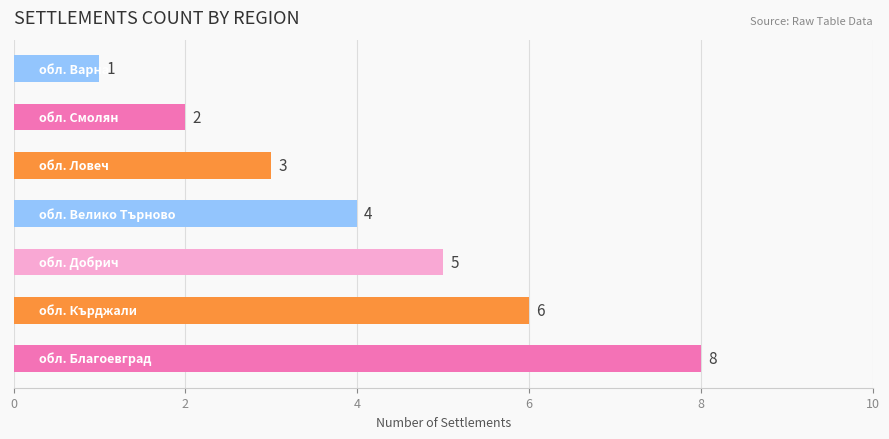

Rank the categories by value from lowest to highest.

обл. Варна, обл. Смолян, обл. Ловеч, обл. Велико Търново, обл. Добрич, обл. Кърджали, обл. Благоевград